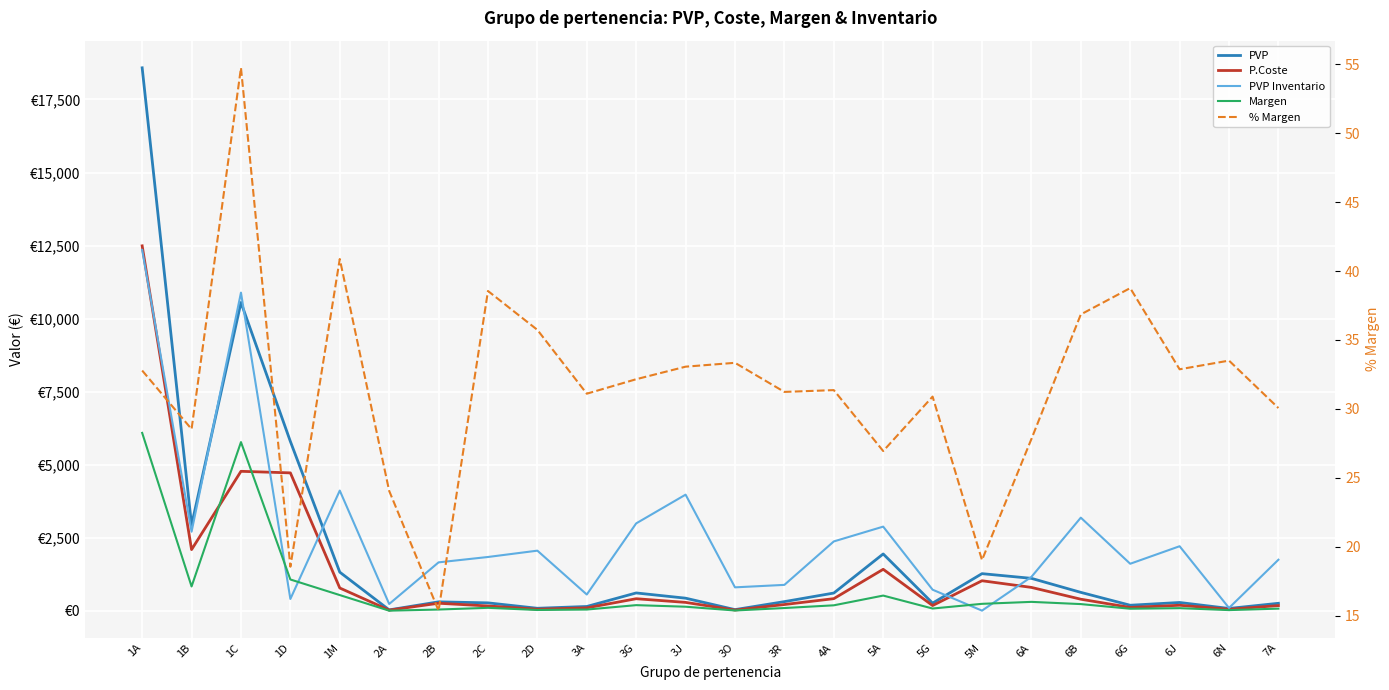

At which category is the sum across all series the highest?

1A